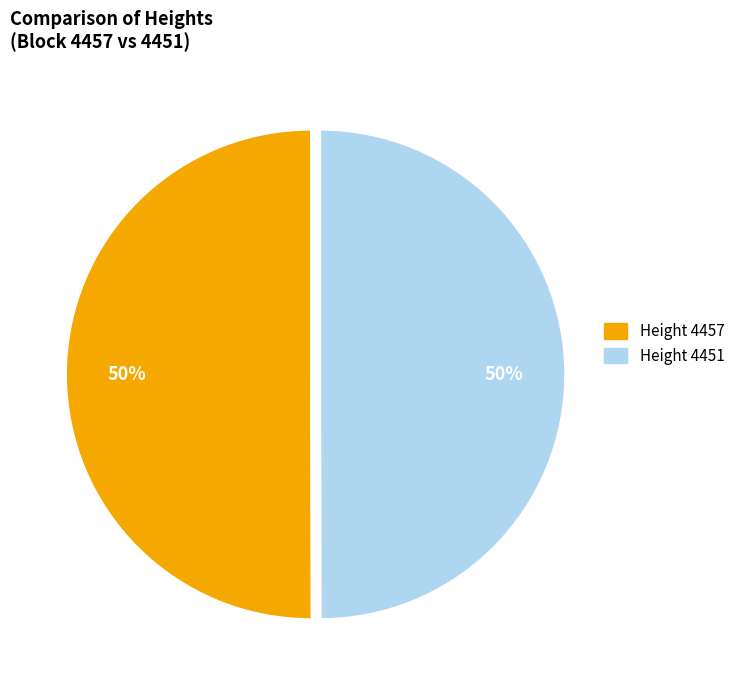

The Height 4451 slice represents 62% of the pie. True or false?

False